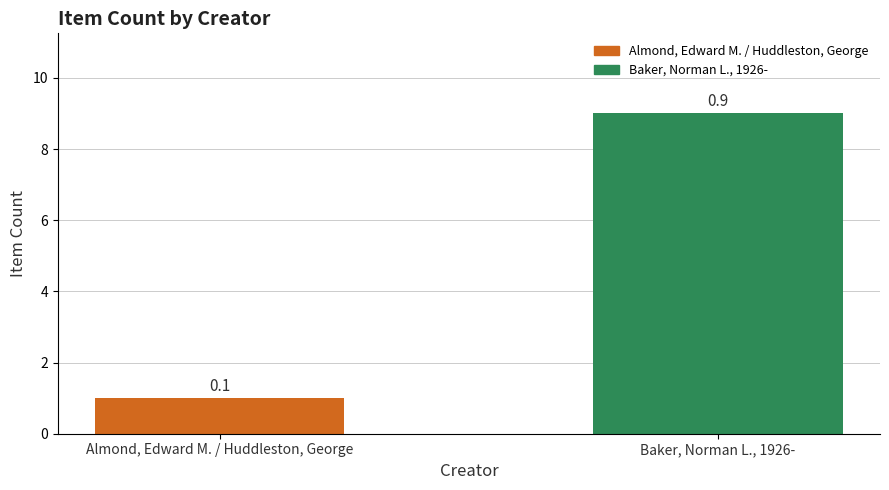

Are the bars horizontal?

No